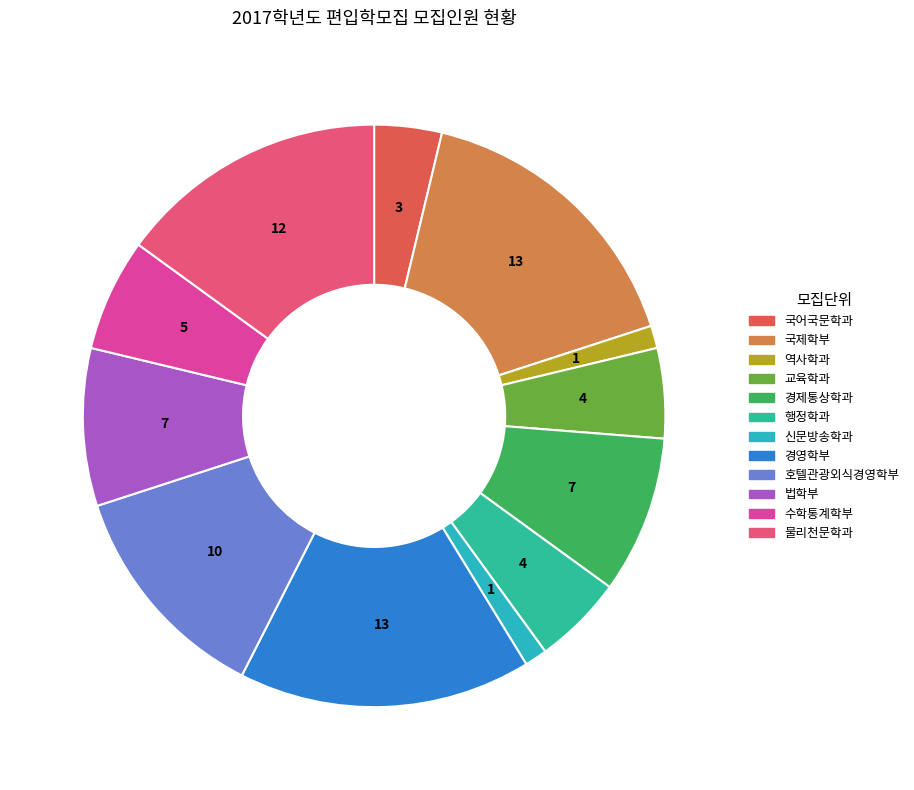

Is there any slice that represents more than half of the pie?

No